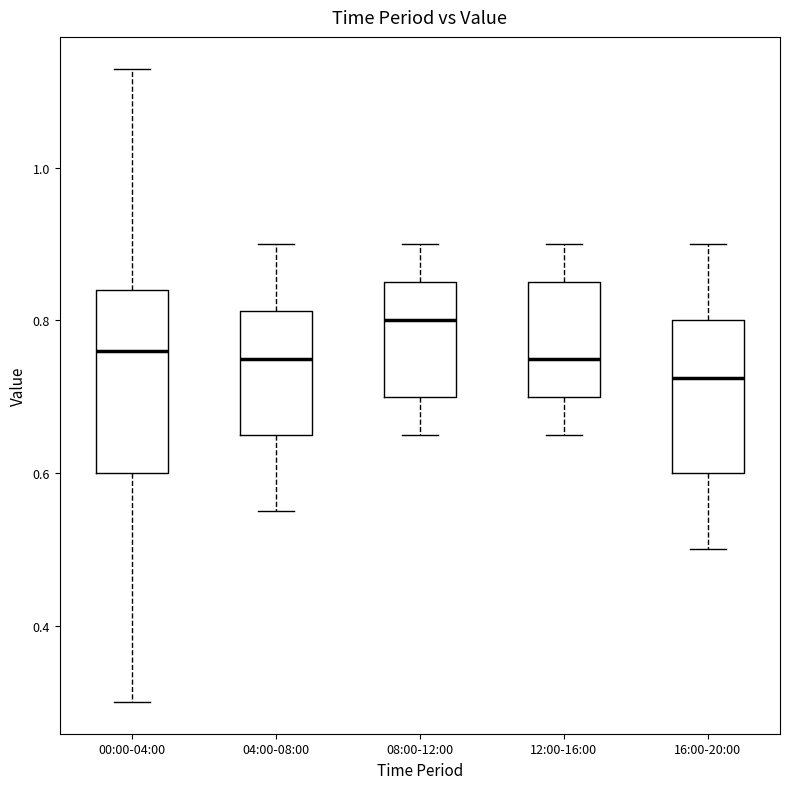

Which box is the tallest, from its lower edge to its upper edge?

00:00-04:00